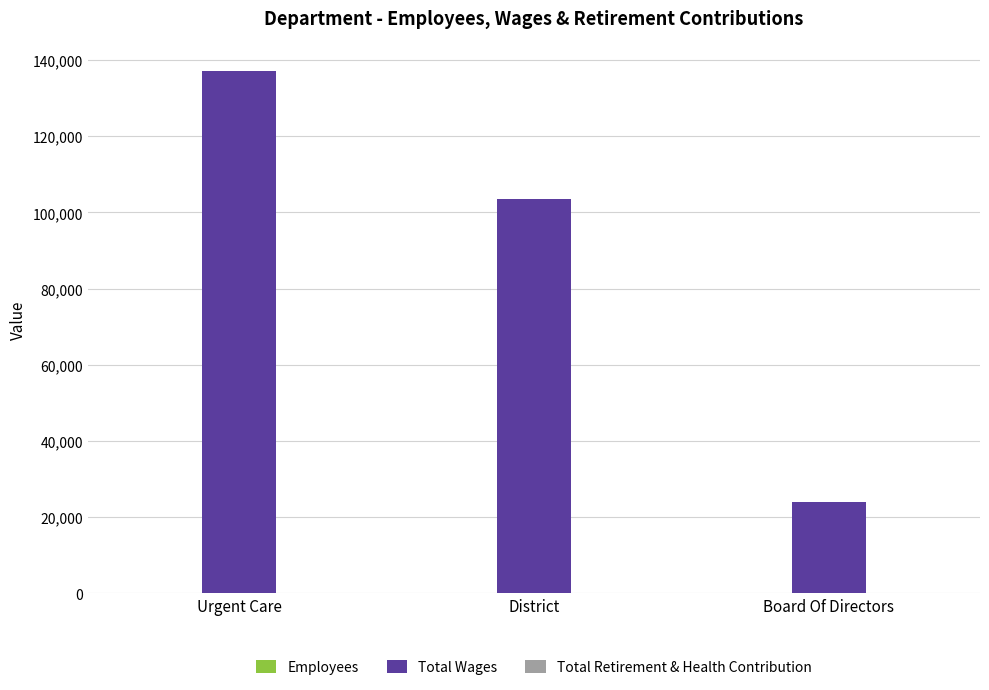

Which category has the highest value in the Total Wages series?

Urgent Care